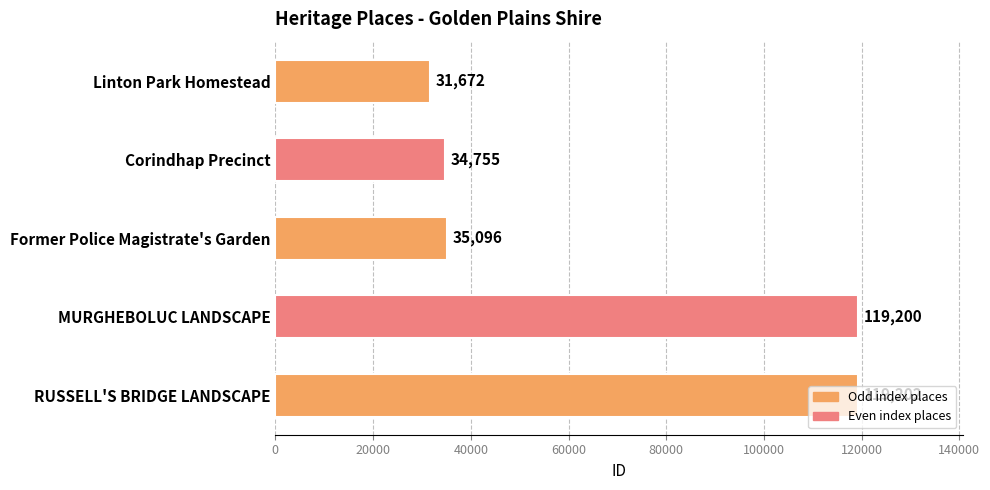

What is the change in value from Linton Park Homestead to RUSSELL'S BRIDGE LANDSCAPE?

+87530